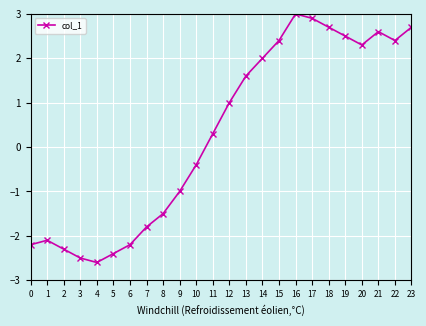

What is the smallest value displayed?

-2.6